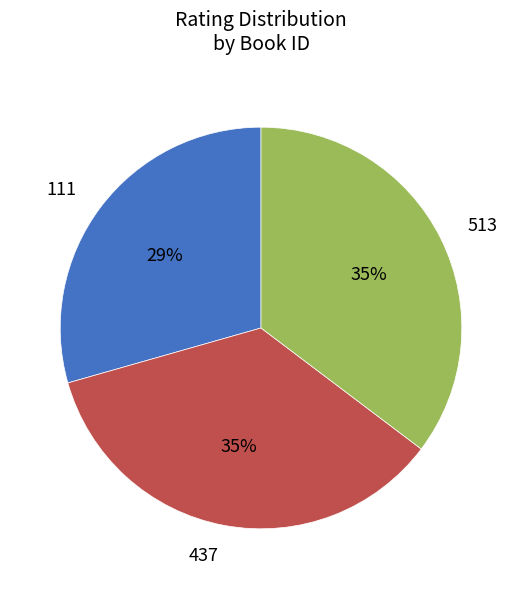

Which category has the smallest portion of the pie?

111